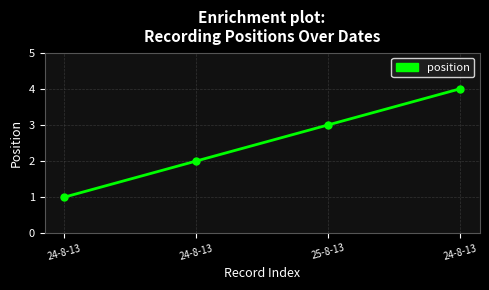

Where does the data first go above 3?

24-8-13